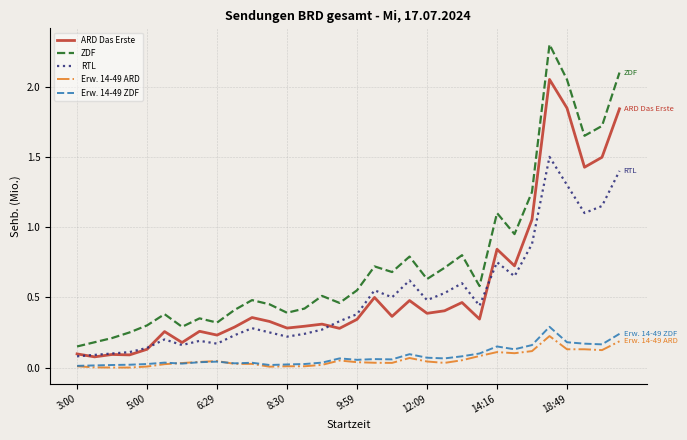

Which series has the largest total across all categories?

ZDF